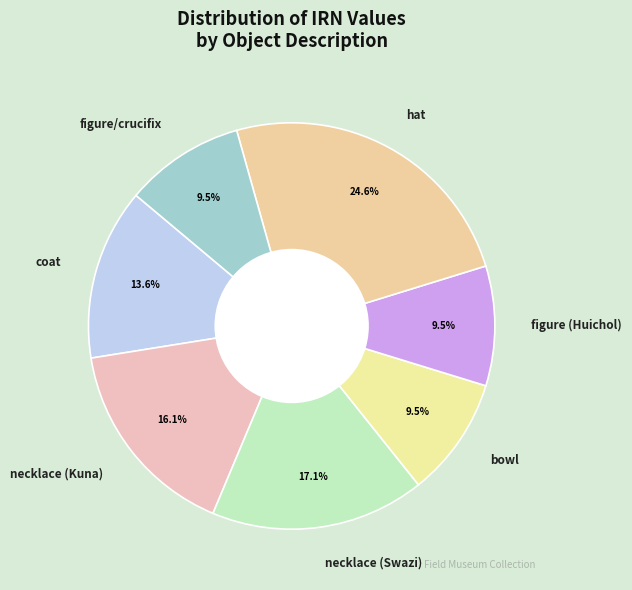

Does bowl represent more than half of the total?

No